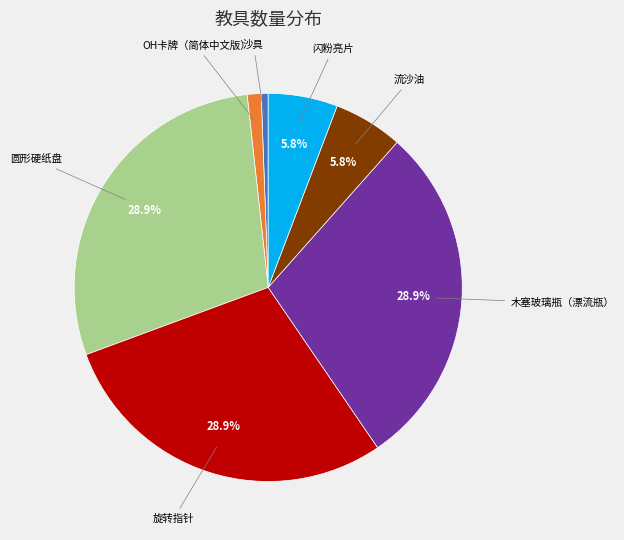

To the nearest percent, what portion does 流沙油 represent?

6%